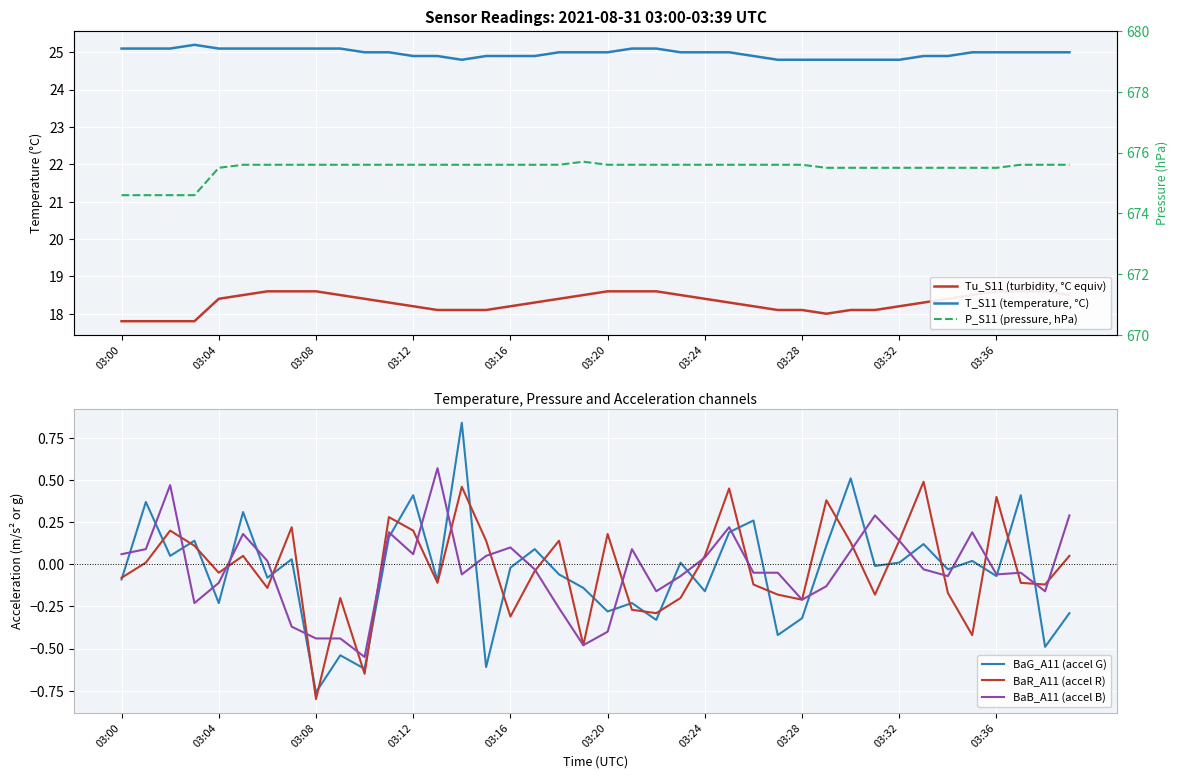

At which category is the sum across all series the highest?

25